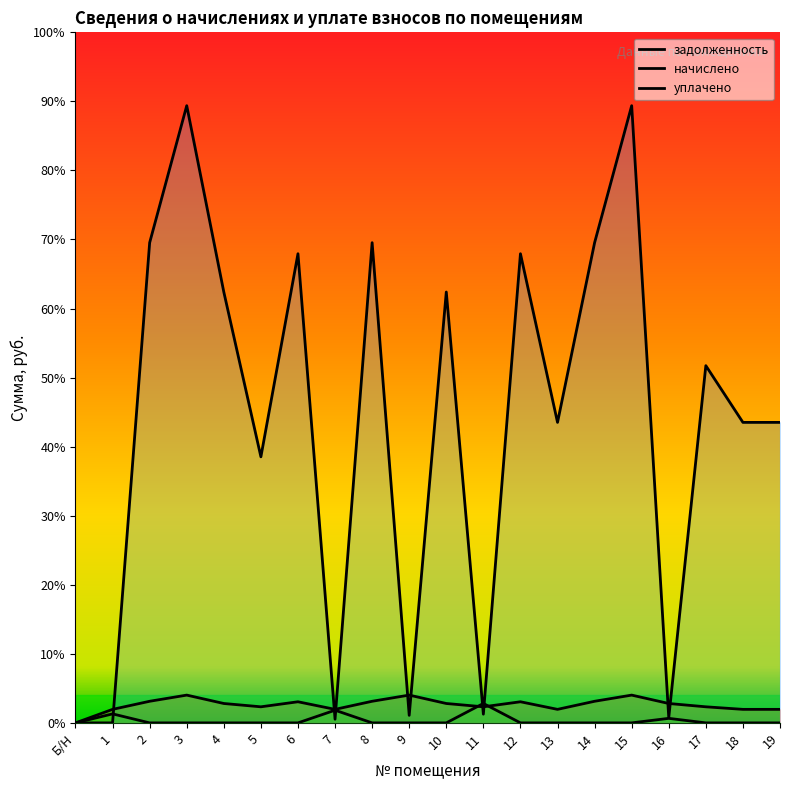

List the labels in order of начислено value, largest first.

3, 9, 15, 2, 8, 14, 6, 12, 4, 10, 16, 5, 11, 17, 1, 7, 13, 18, 19, Б/Н